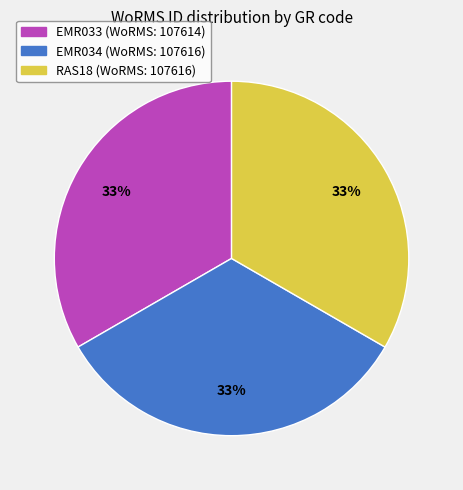

How many segments does this pie chart have?

3